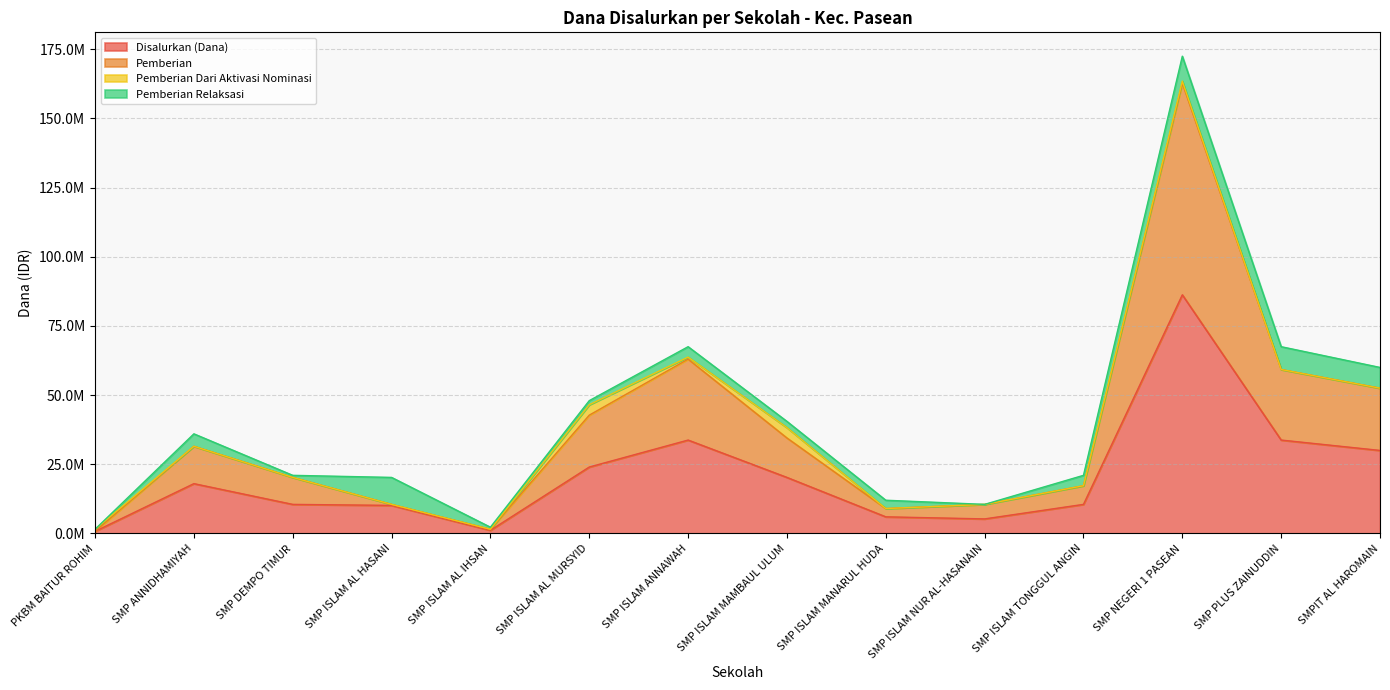

Where is the first local minimum for Disalurkan (Dana)?

SMP ISLAM AL IHSAN